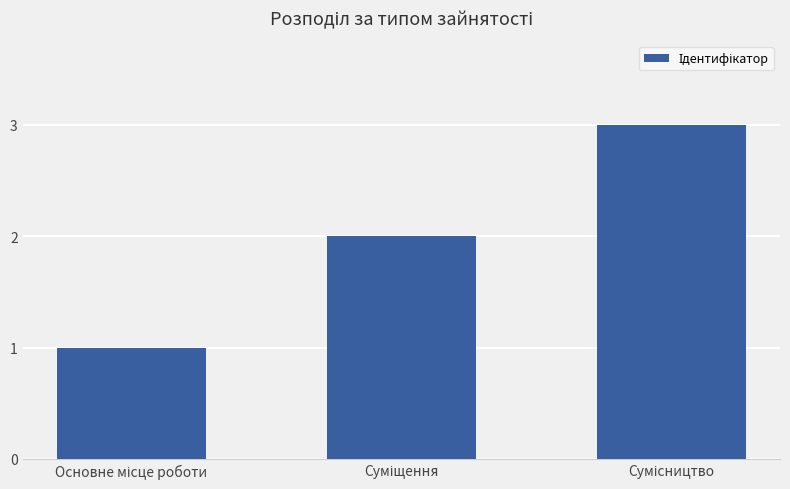

Reading right to left, transcribe all the data shown in this chart.

3	2	1